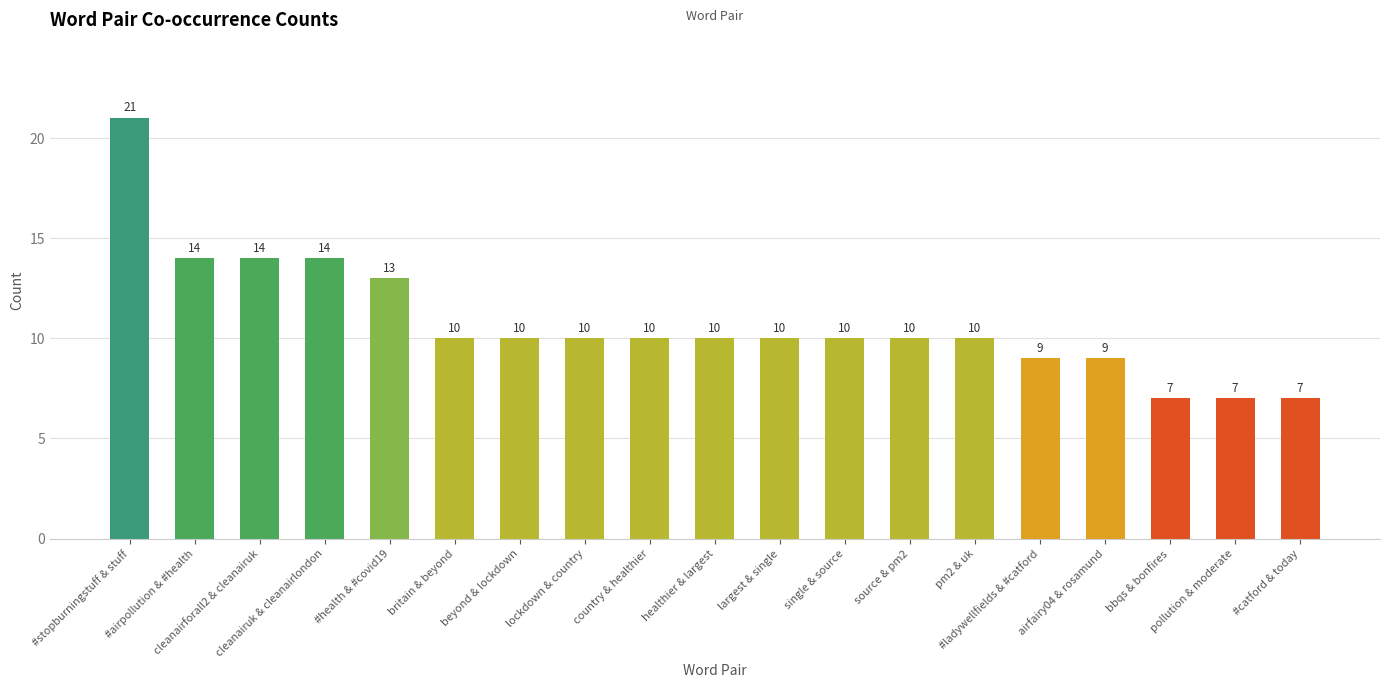

What is the smallest value displayed?

7